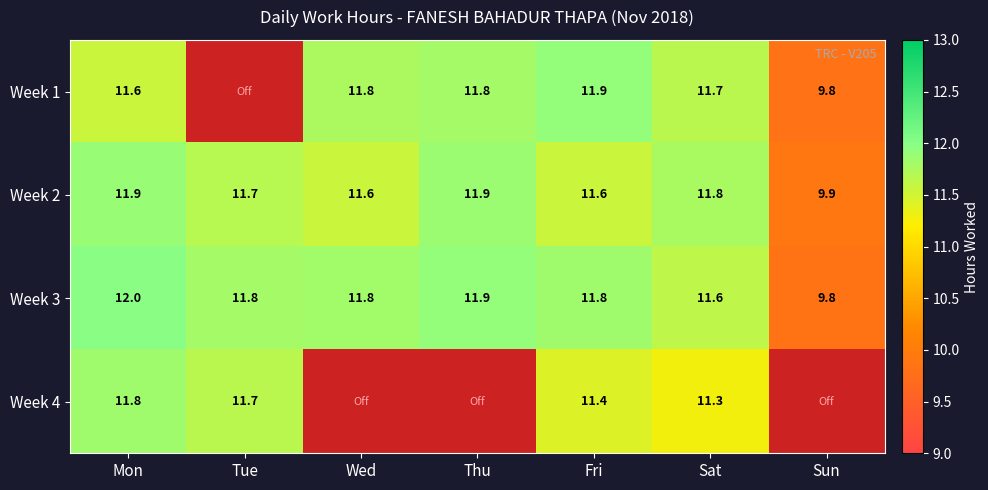

At which label does Week 3 first exceed 11?

Mon